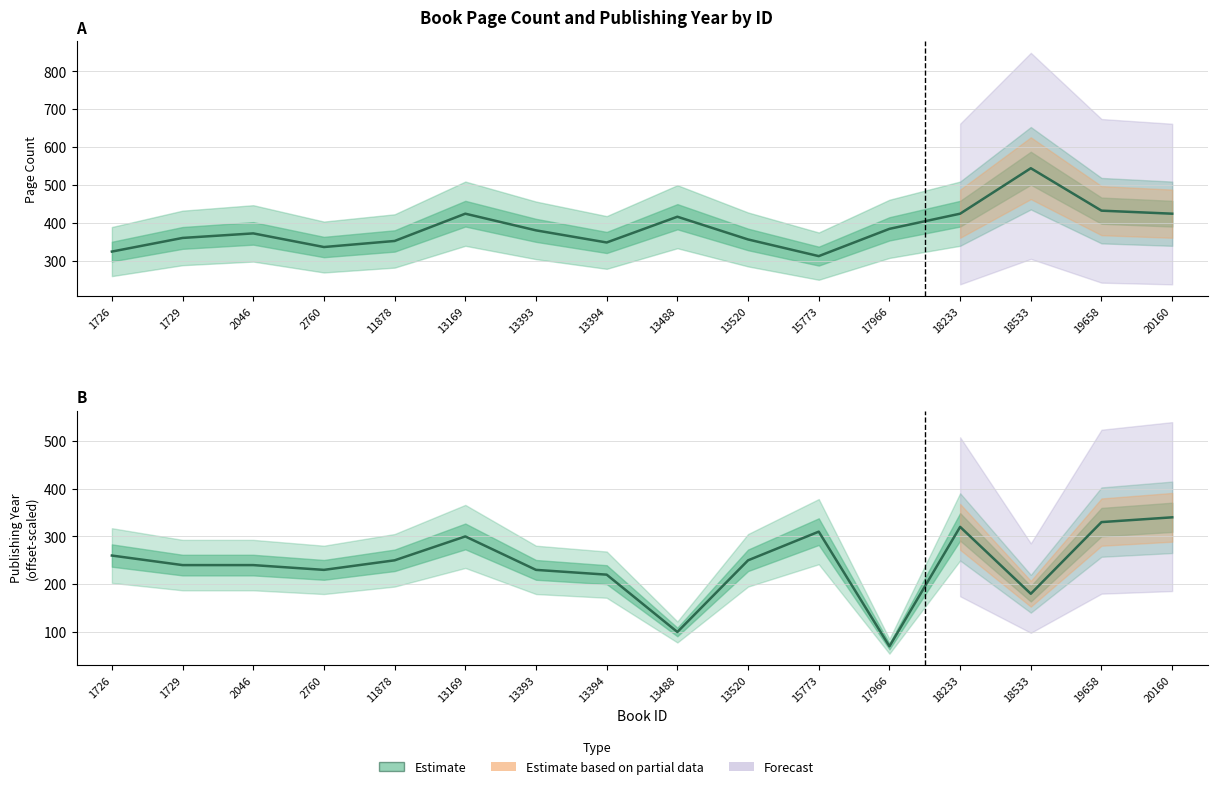

At which label does pageCount first exceed 380?

13169